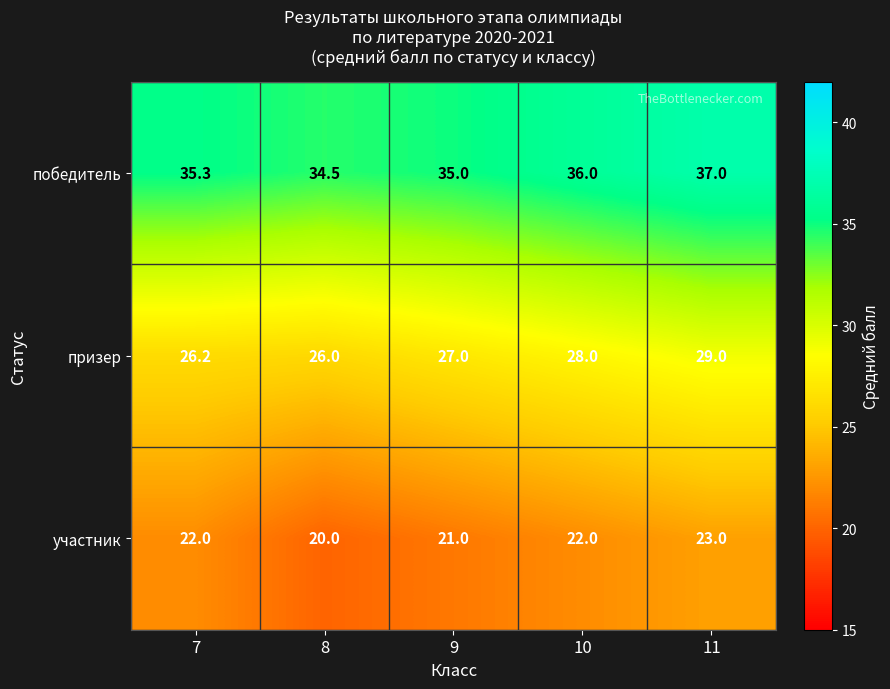

Which category has the highest value across all series?

11